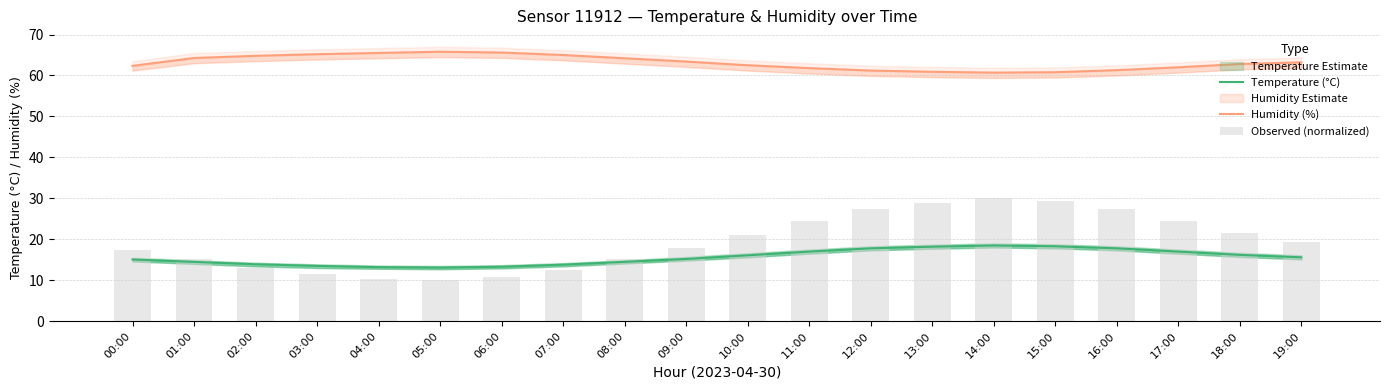

Is it true that Observed (normalized) equals 6.5 at 10:00?

False